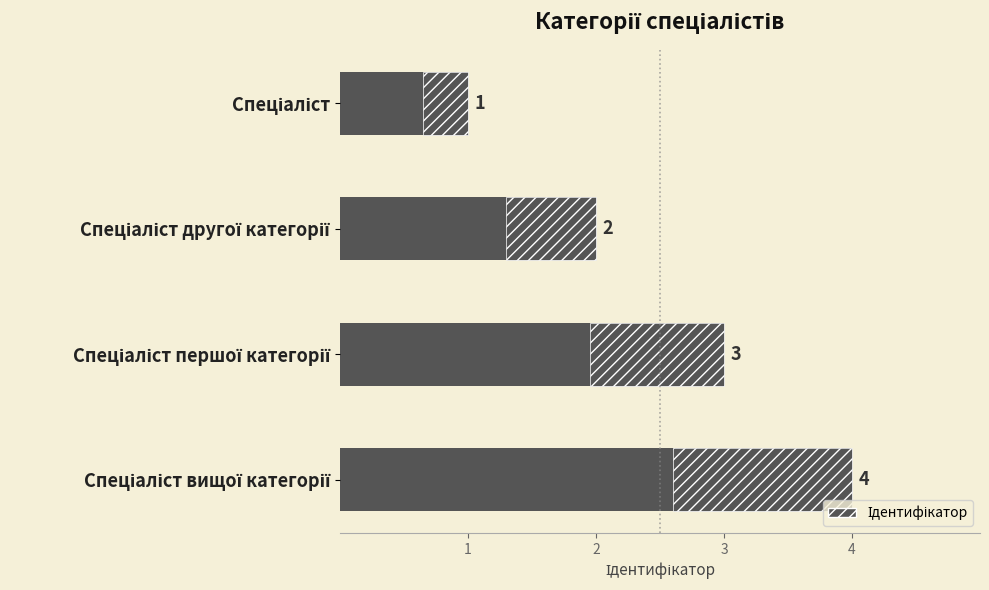

How many distinct data groups are displayed?

1